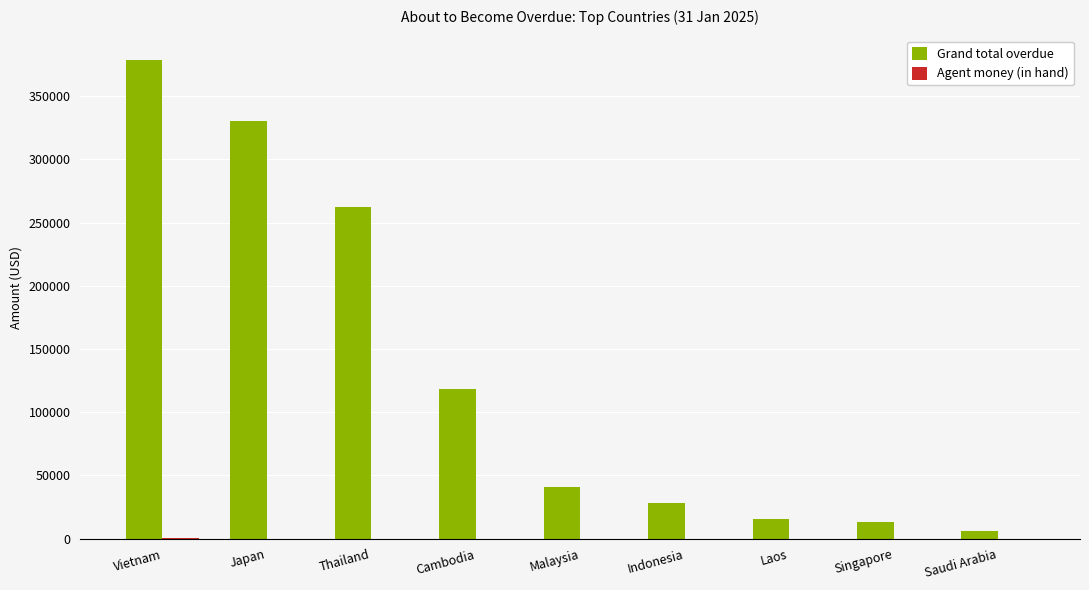

How many groups of bars are there?

9